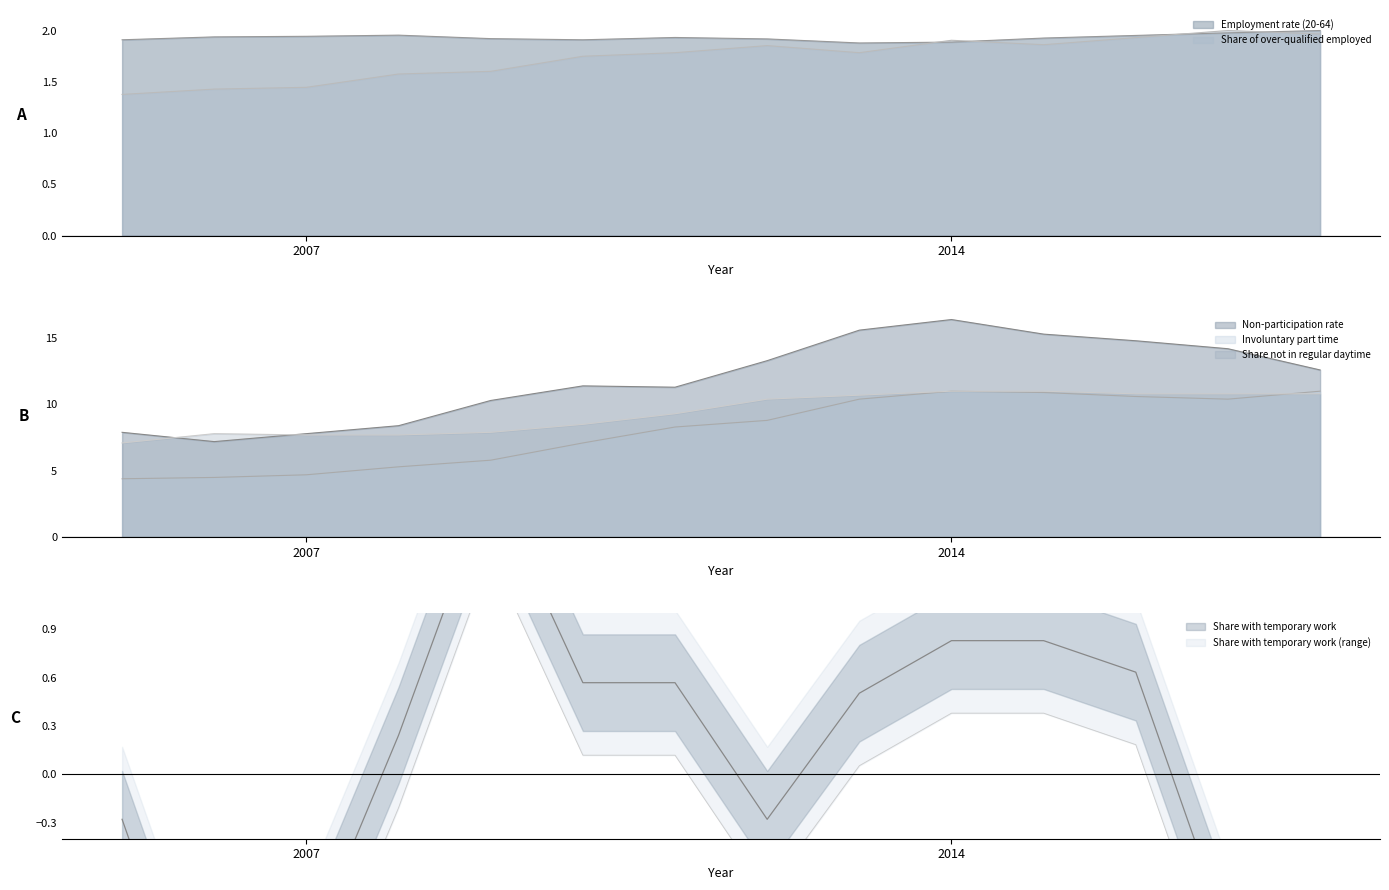

Which series has the widest spread of values?

Non-participation rate